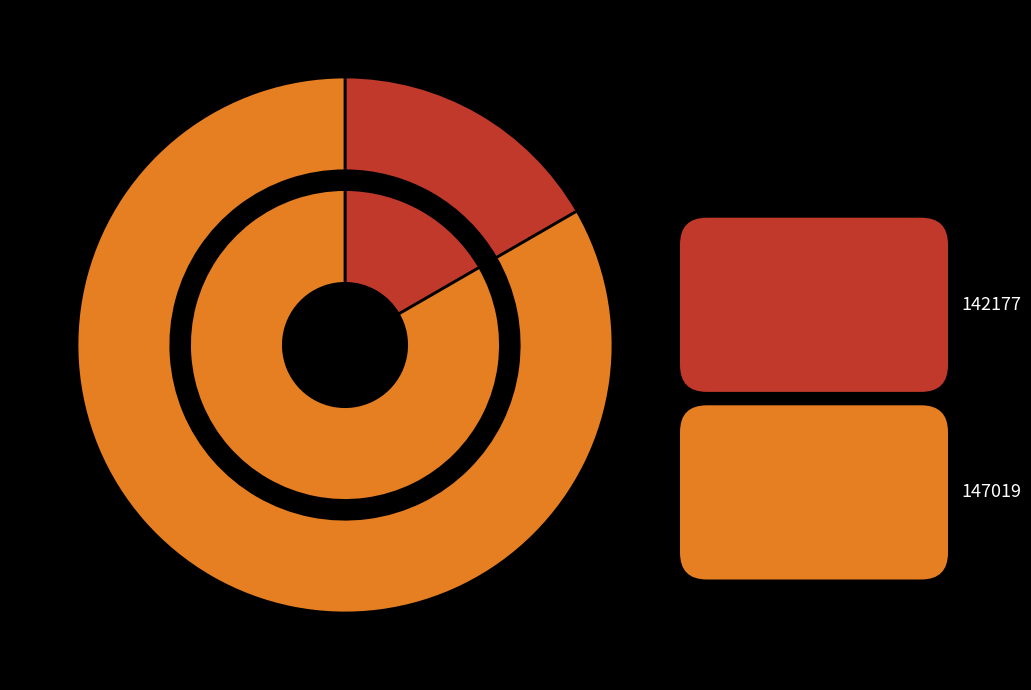

To the nearest percent, what is the difference between the largest and smallest slice percentages?

67%